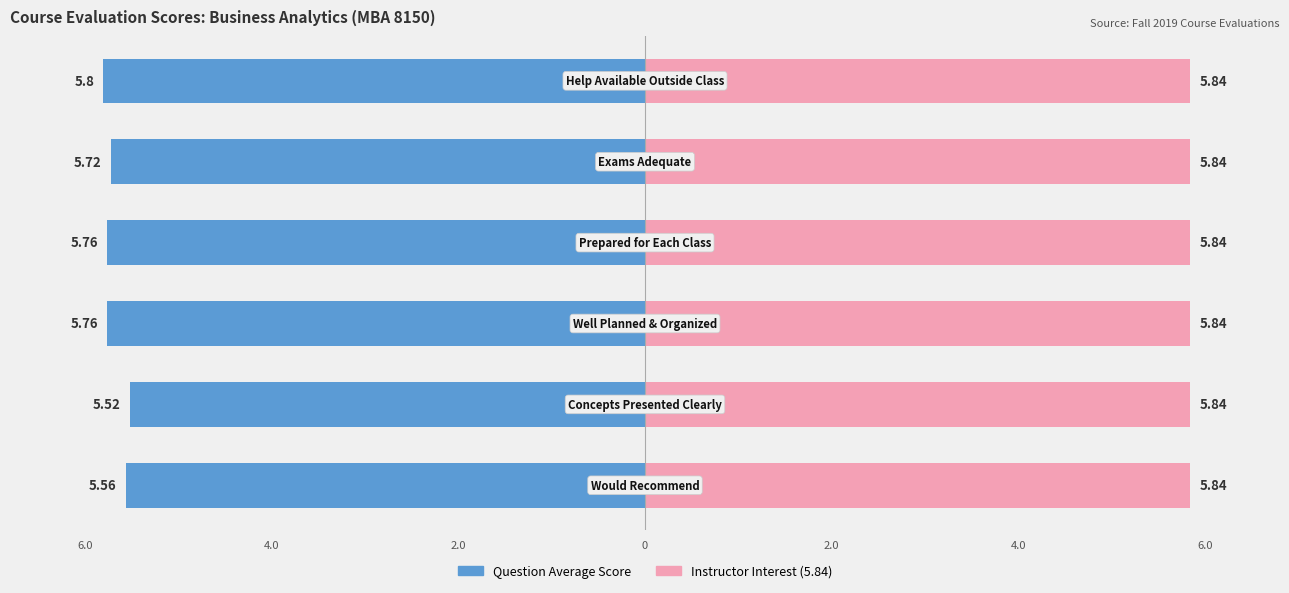

Between 0 and 2.0, which series saw the biggest shift?

Question Average Score